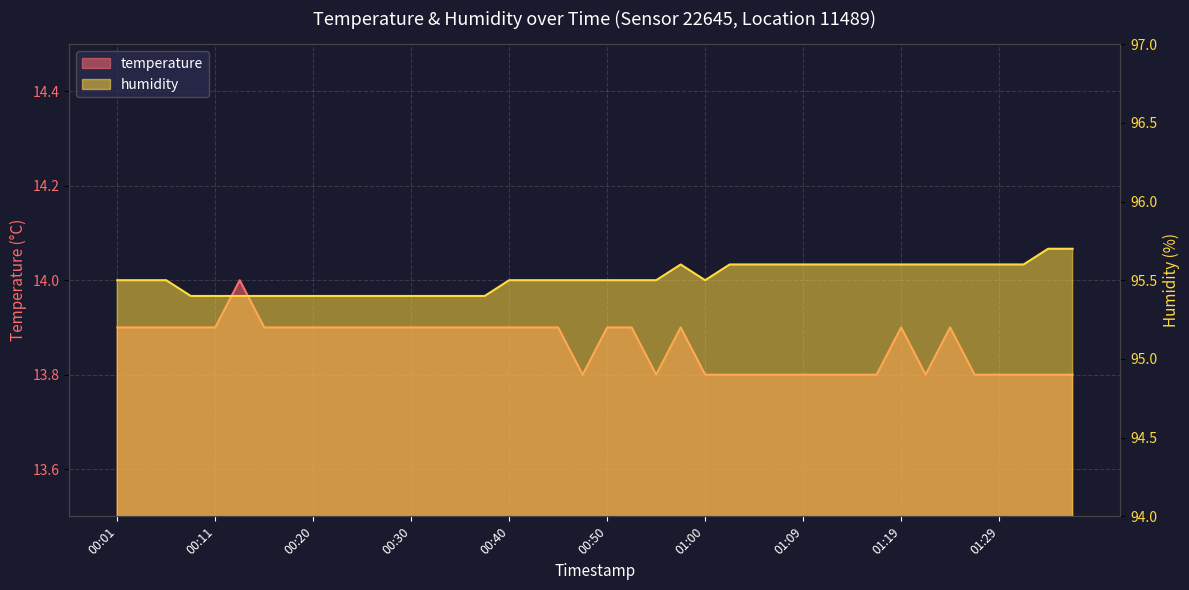

True or false: temperature and humidity intersect in this chart.

False